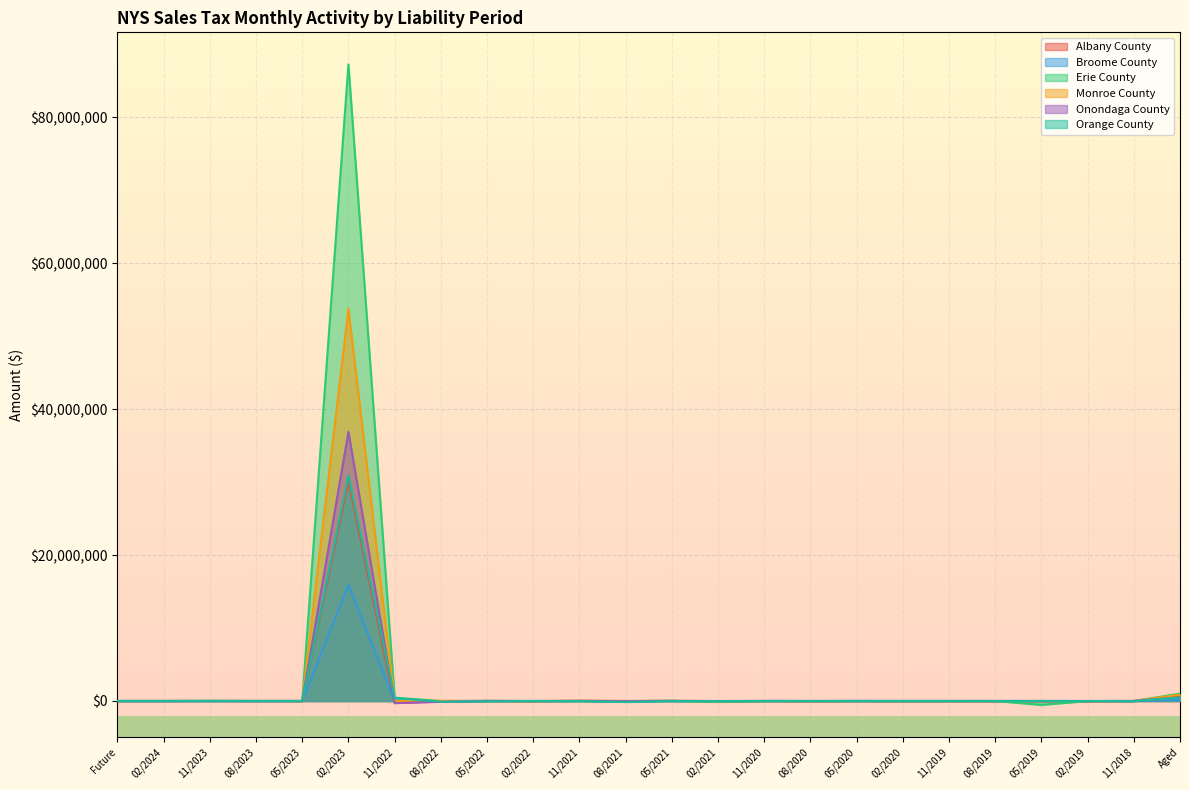

Between which two adjacent categories do Erie County and Albany County first intersect?

05/2022 and 02/2022